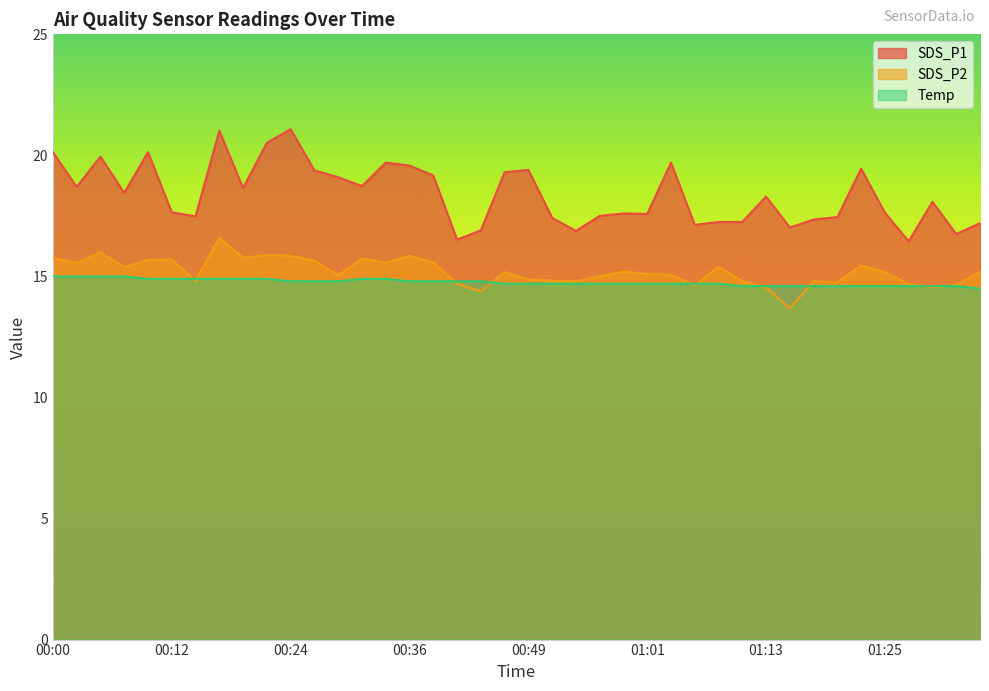

Which series has the largest range (max minus min)?

SDS_P1